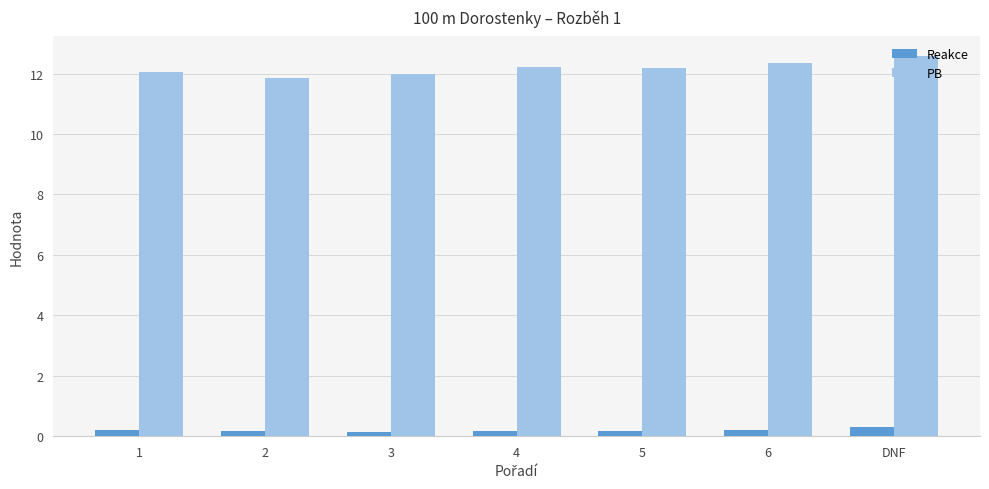

What is the greatest value displayed?

12.6